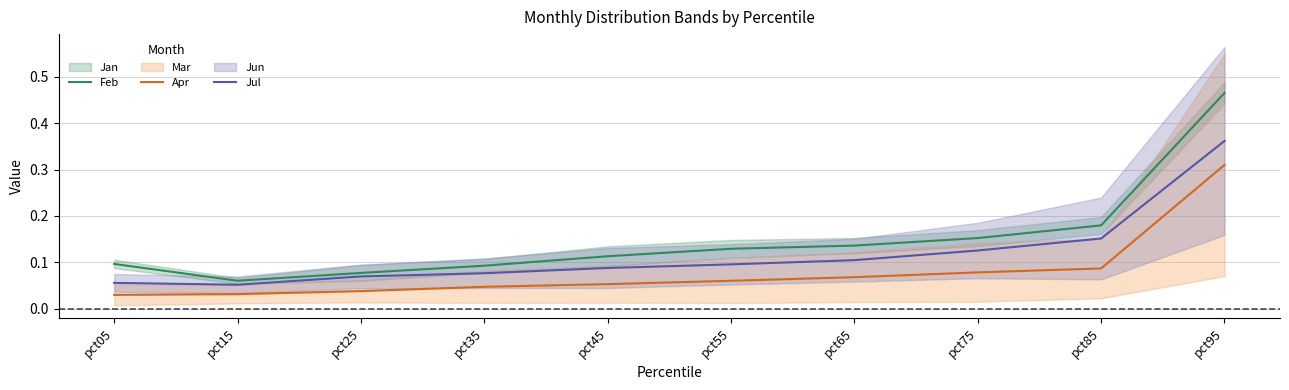

At which category is the sum across all series the highest?

pct95